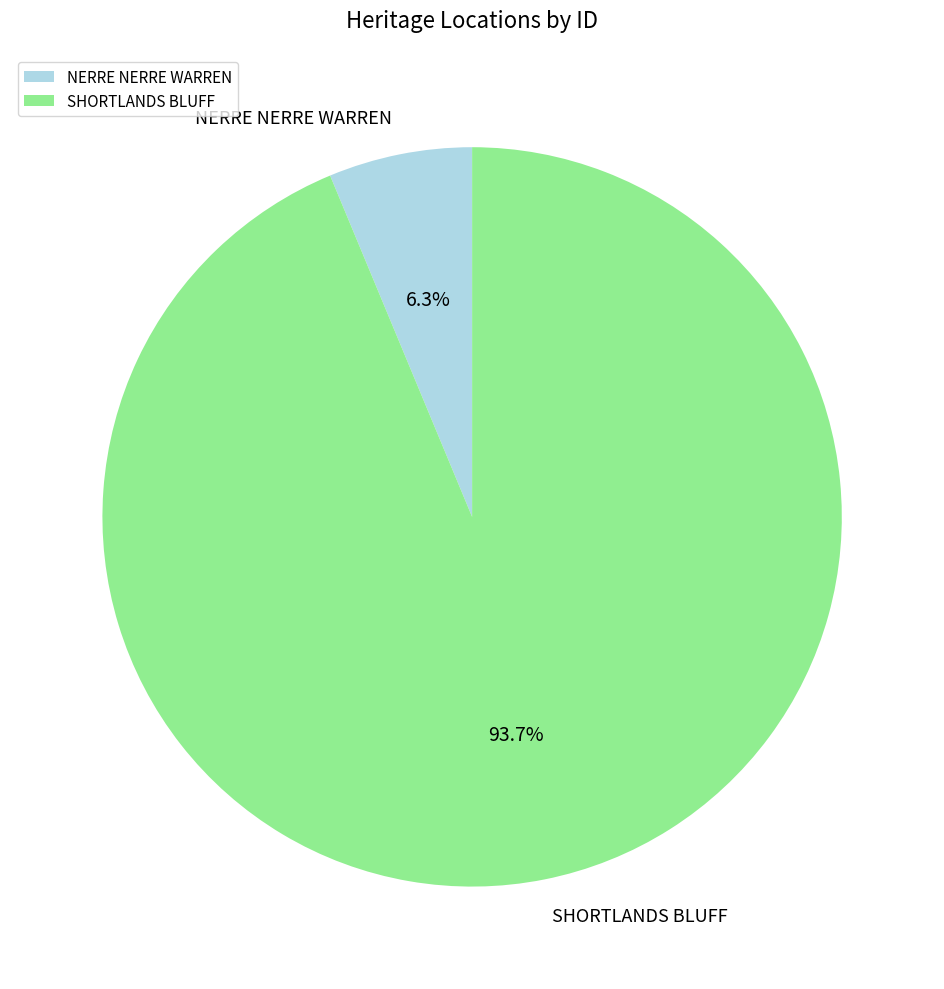

To the nearest percent, what percentage of the pie is SHORTLANDS BLUFF?

94%